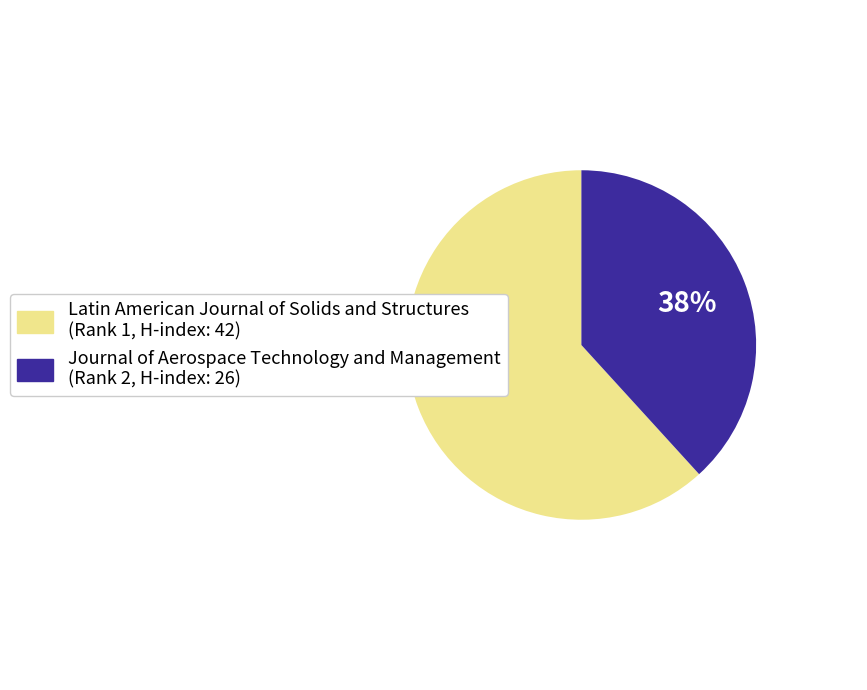

To the nearest percent, what is the combined percentage of Journal of Aerospace Technology and Management (Rank 2, H-index: 26) and Latin American Journal of Solids and Structures (Rank 1, H-index: 42)?

100%